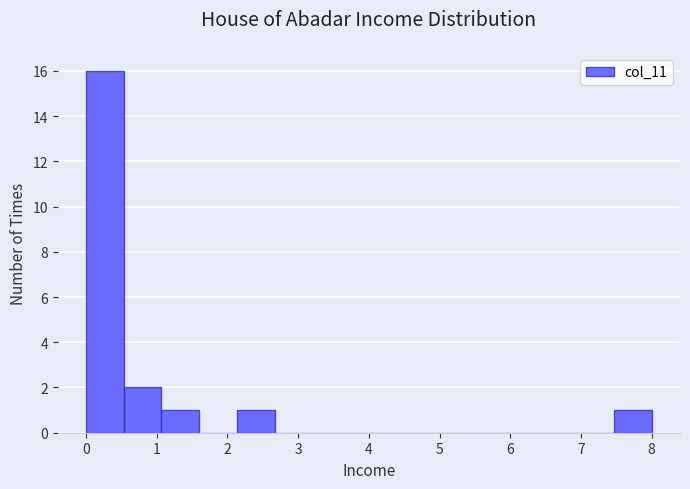

Reading left to right, transcribe this chart: for each bar, give the range it covers on the x-axis and its height. Neither the bar edges nor the heights are printed on the chart, so give them approximately, as read against the axes.

0.0 to 0.5: 16
0.5 to 1.1: 2
1.1 to 1.6: 1
1.6 to 2.1: 0
2.1 to 2.7: 1
2.7 to 3.2: 0
3.2 to 3.7: 0
3.7 to 4.3: 0
4.3 to 4.8: 0
4.8 to 5.3: 0
5.3 to 5.9: 0
5.9 to 6.4: 0
6.4 to 6.9: 0
6.9 to 7.5: 0
7.5 to 8.0: 1